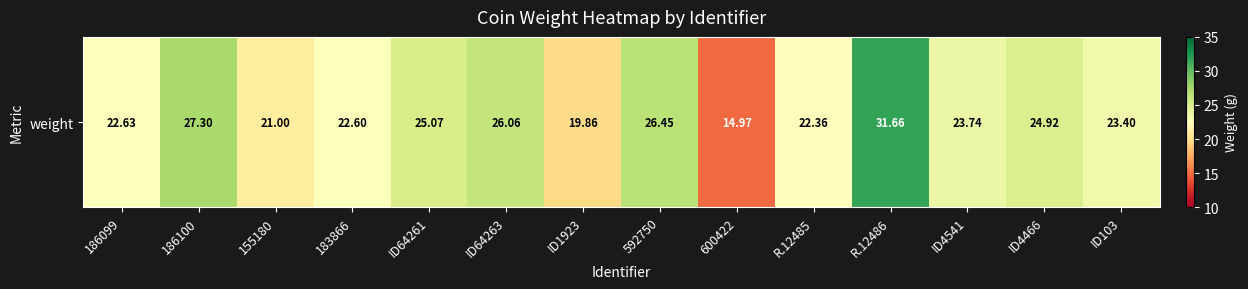

Reading left to right, what are all the values shown in this chart?

22.6	27.3	21.0	22.6	25.1	26.1	19.9	26.4	15.0	22.4	31.7	23.7	24.9	23.4